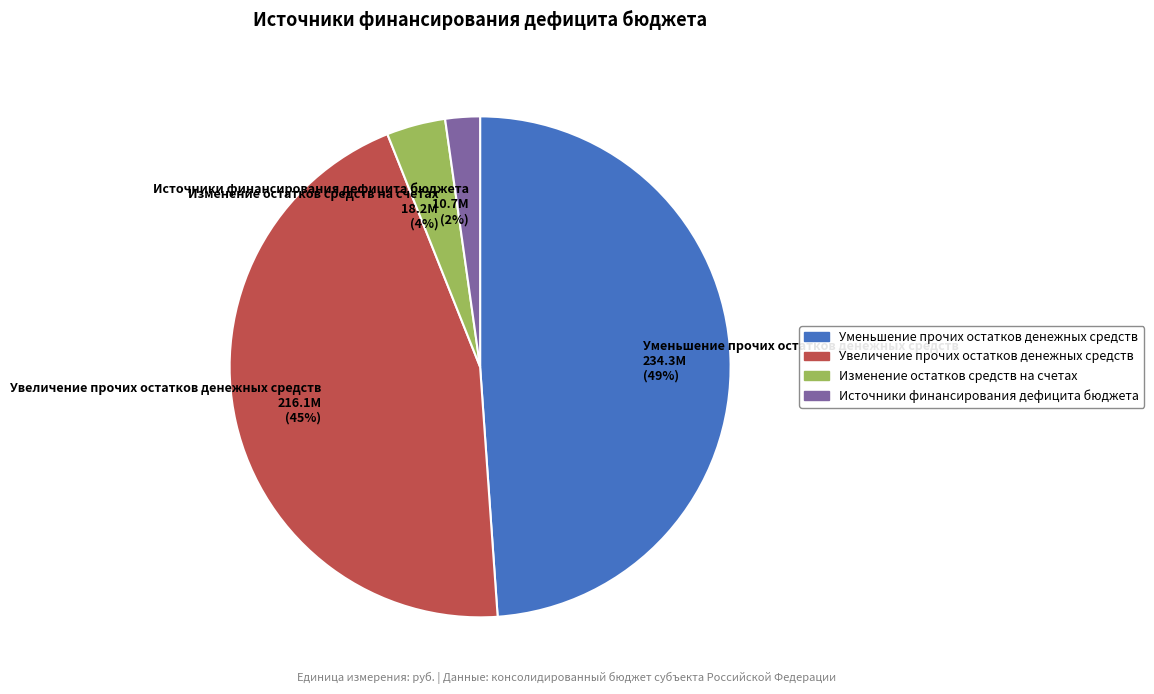

How many segments does this pie chart have?

4